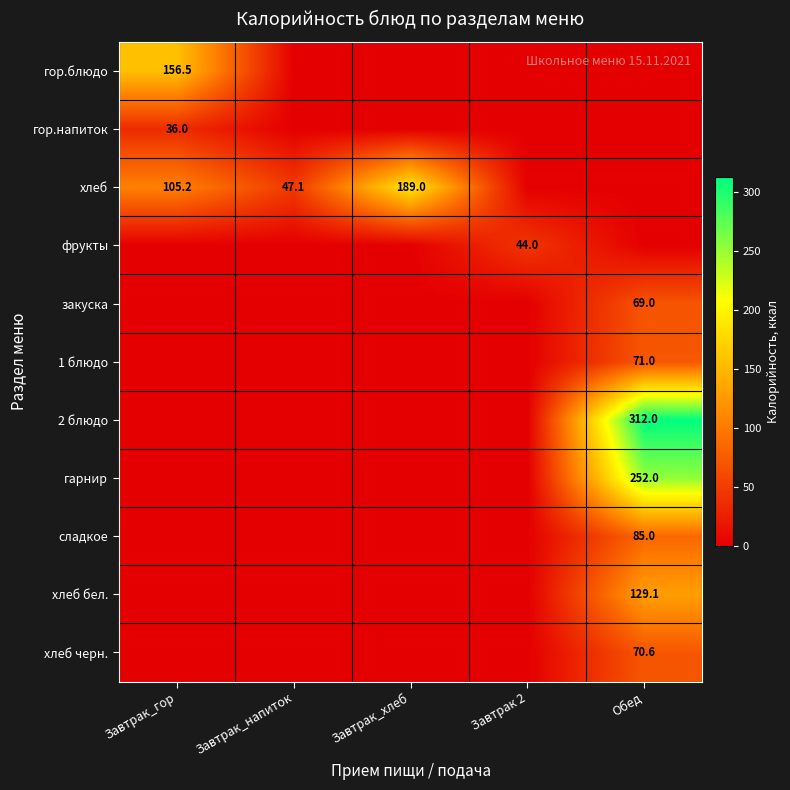

The хлеб series shows 324.3 at Завтрак_хлеб. True or false?

False